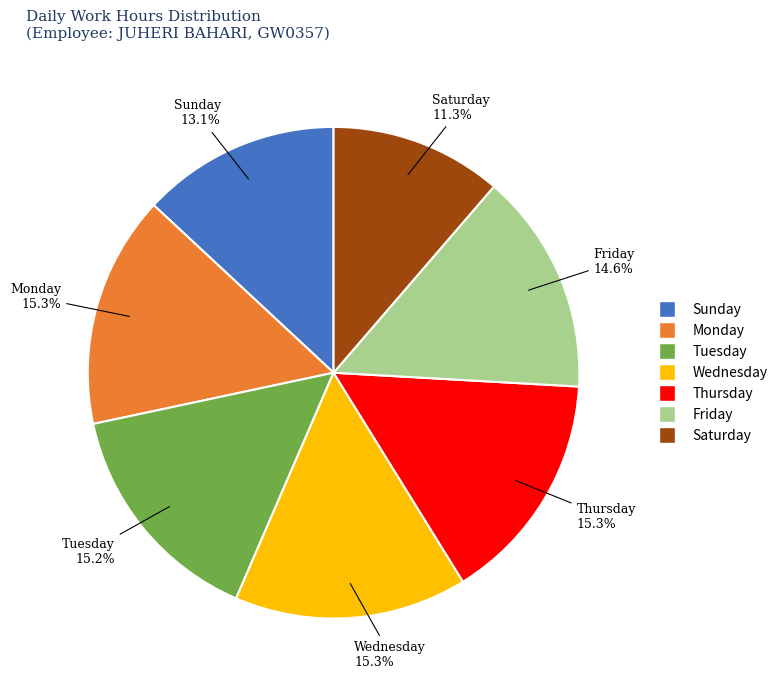

Is there any slice that represents more than half of the pie?

No